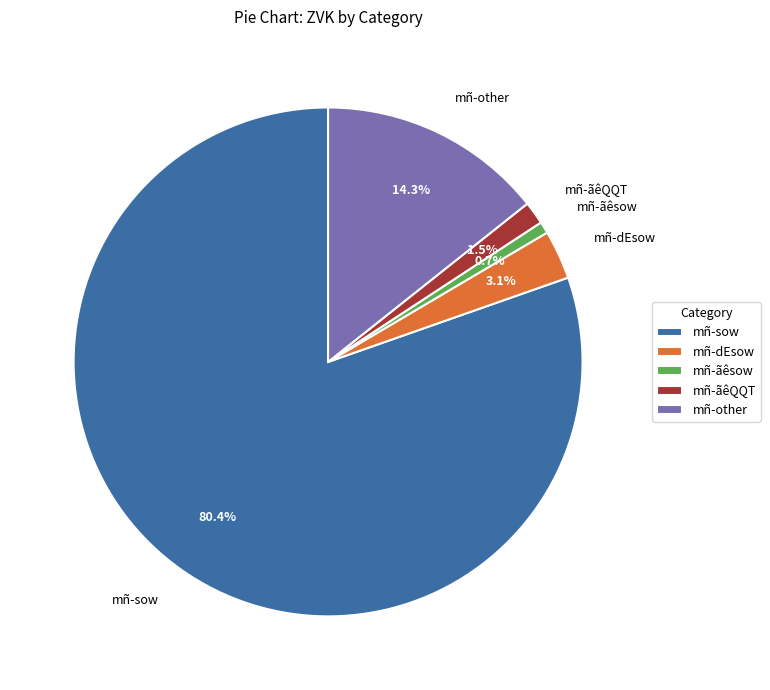

What is the smallest slice in the pie chart?

mñ-ãêsow